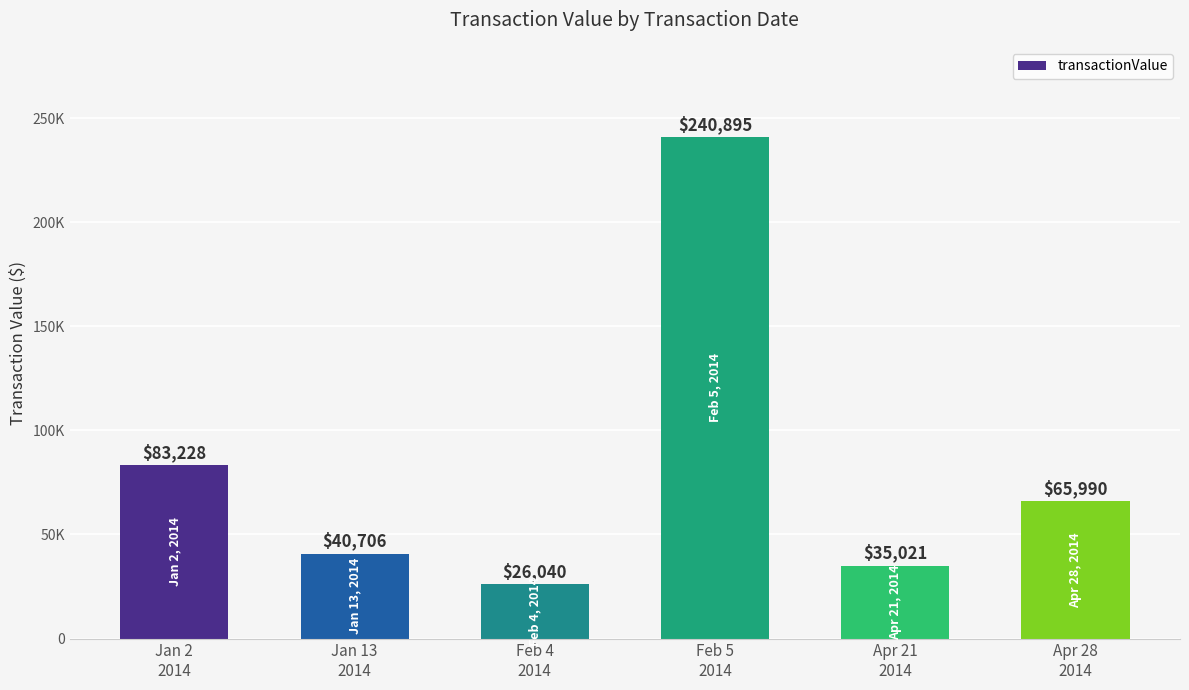

List the labels in order of value, largest first.

Feb 5
2014, Jan 2
2014, Apr 28
2014, Jan 13
2014, Apr 21
2014, Feb 4
2014